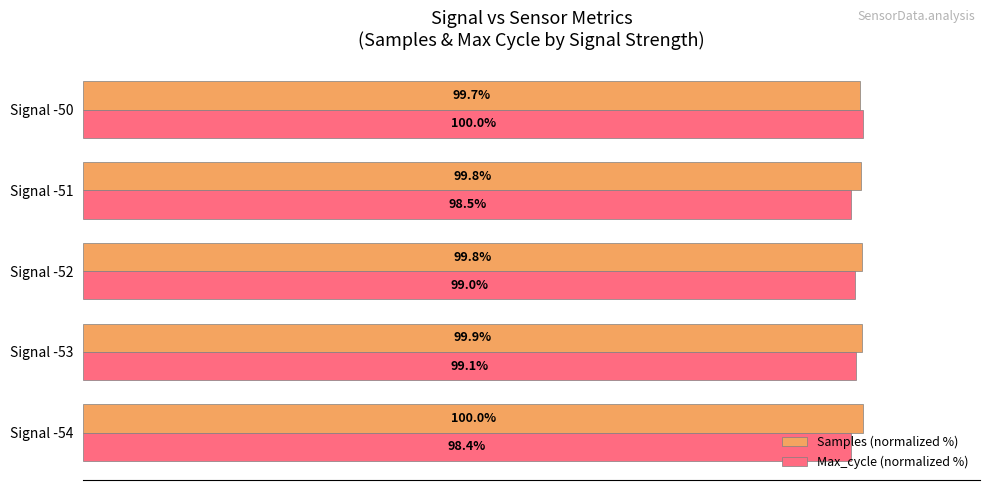

At which label is Max_cycle (normalized %) closest to 99?

Signal -52